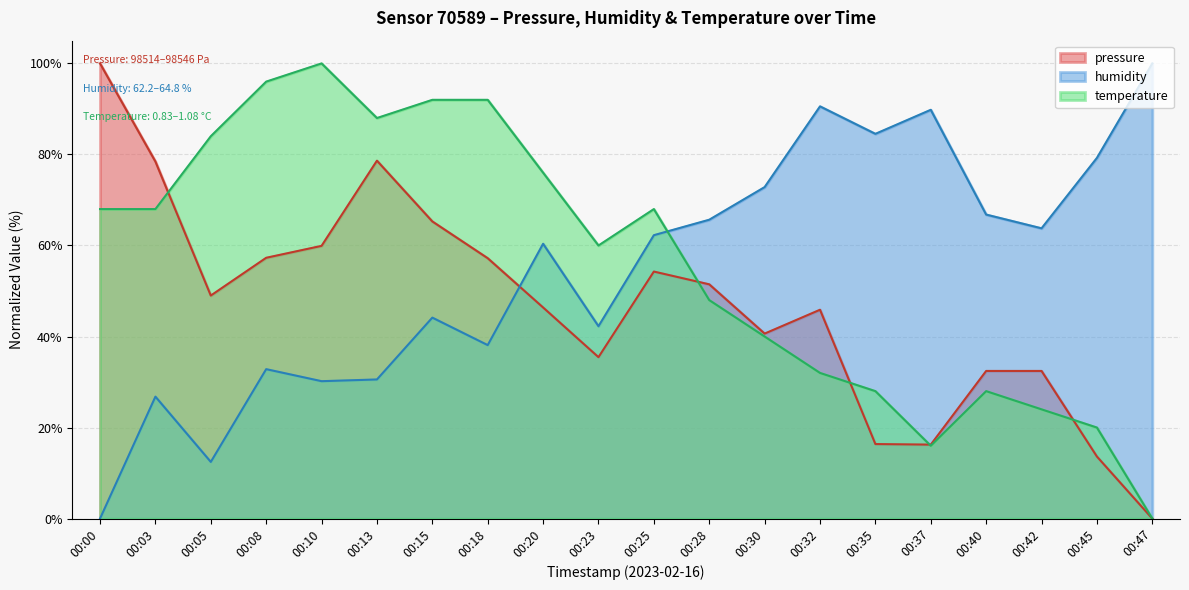

How many values in temperature are above zero?

19